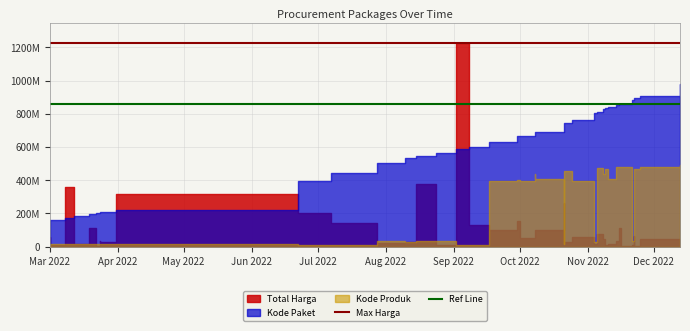

What is the value of the Ref Line point at the 1st from the left?

857277400